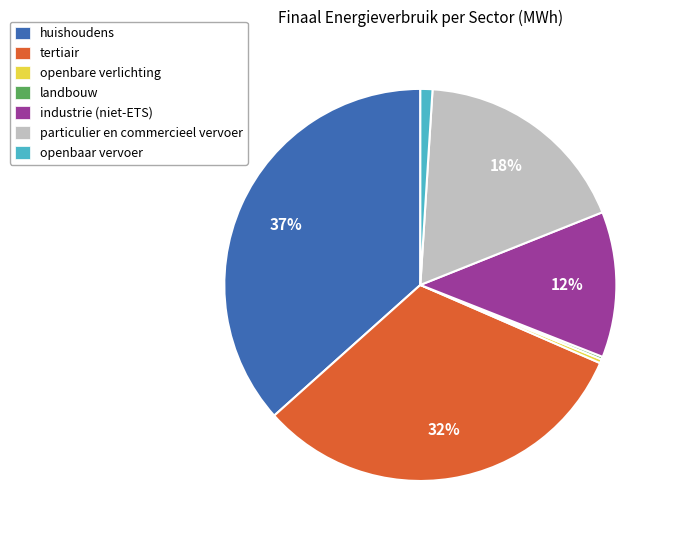

To the nearest percent, what is the average slice percentage?

14%